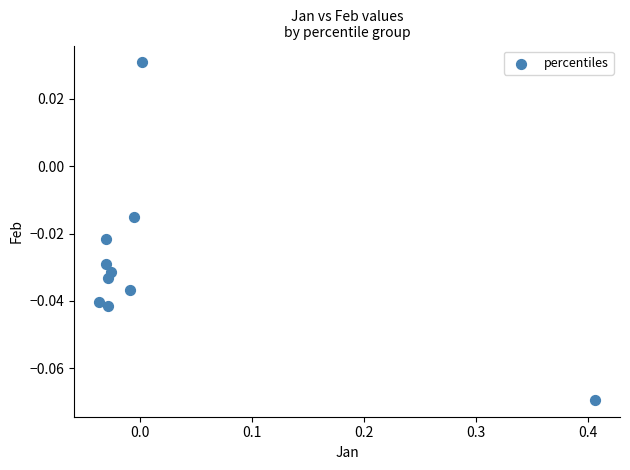

What is the range of X values (max minus min)?

0.4